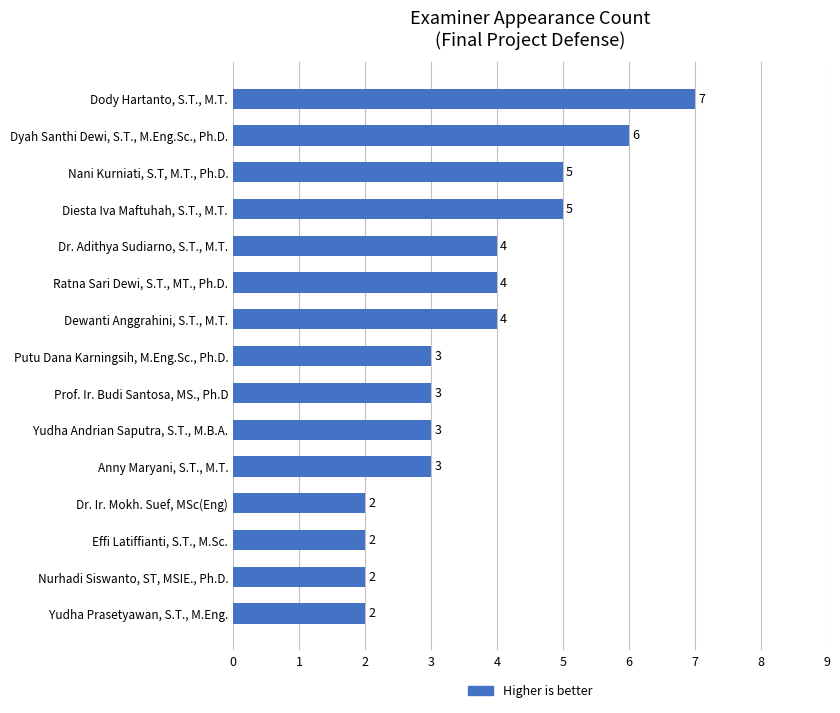

What is the average value?

4